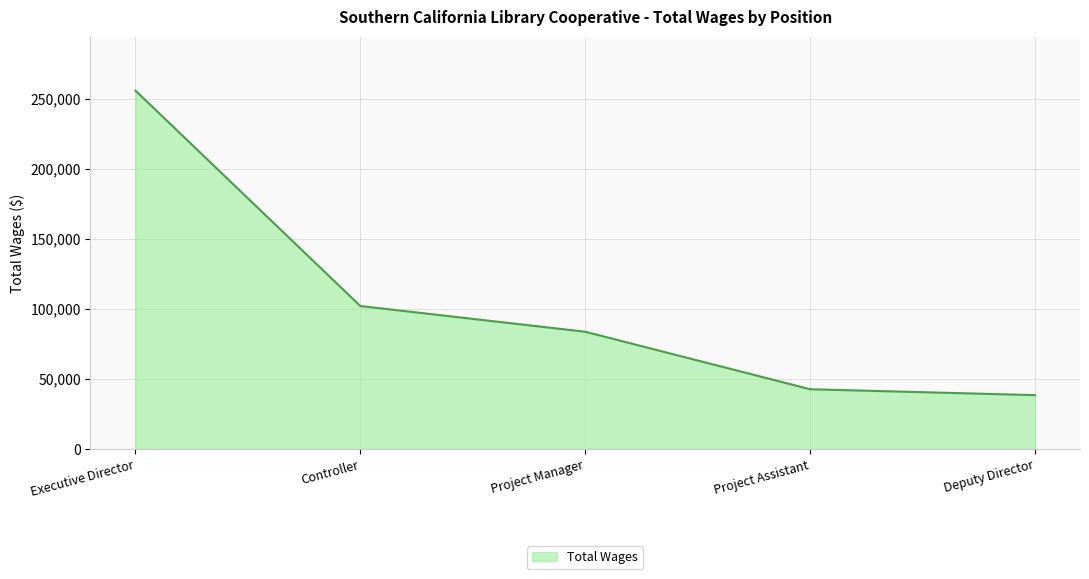

True or false: the data shows 52572 at Controller.

False